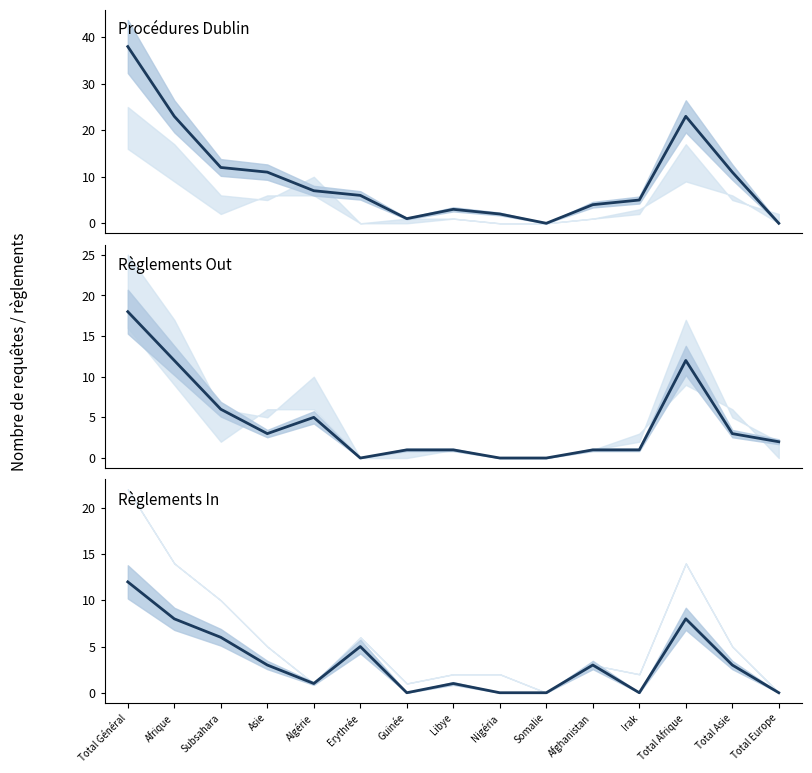

Reading right to left, extract all data points from this chart.

Total procédures Dublin (col_1): 0	11	23	5	4	0	2	3	1	6	7	11	12	23	38
Consentements Out (col_5): 2	3	12	1	1	0	0	1	1	0	5	3	6	12	18
Consentements In (col_11): 0	3	8	0	3	0	0	1	0	5	1	3	6	8	12